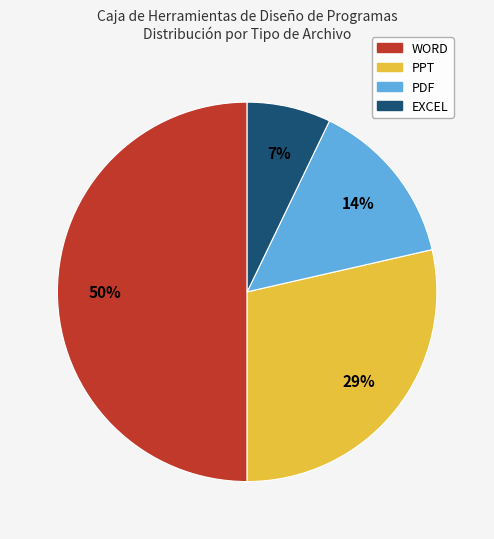

How many segments does this pie chart have?

4